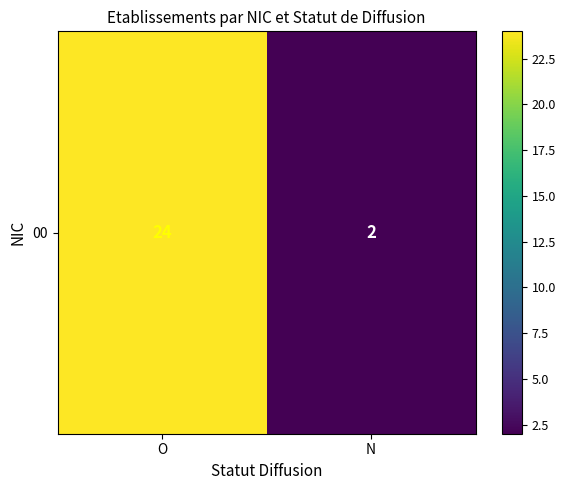

Where is the data nearest to the value 13?

O